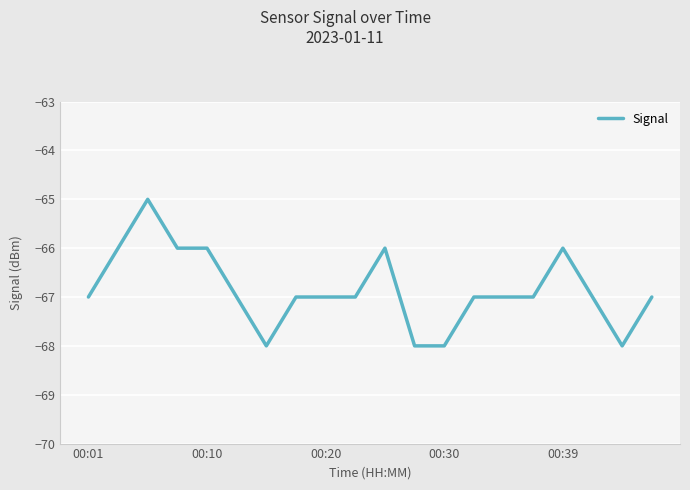

What is the sum of all values?

-1337